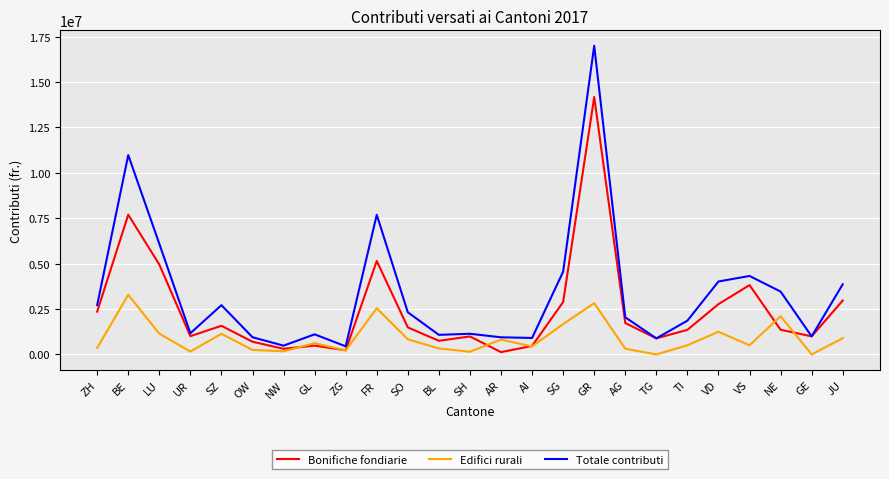

Is this an area chart (filled region under the line)?

No